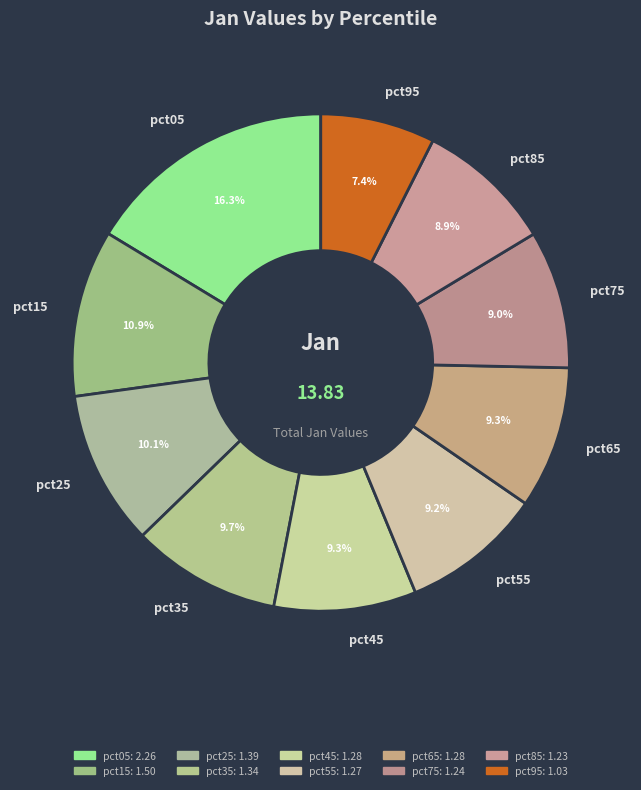

Approximately how many times larger is the value at pct35 compared to pct65?

1.0